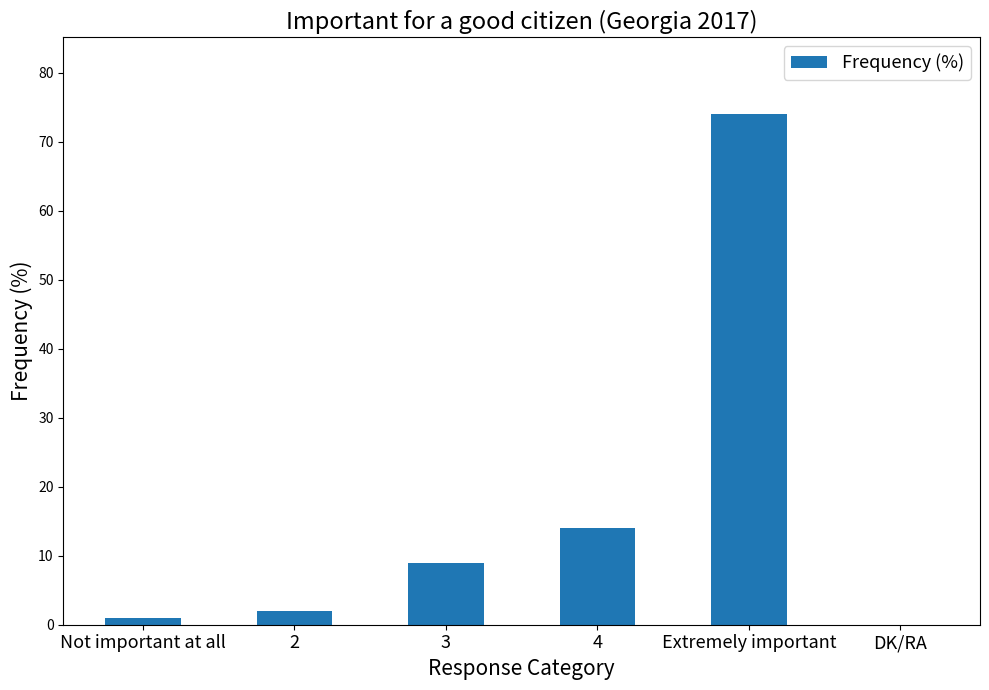

Where is the data nearest to the value 37?

4